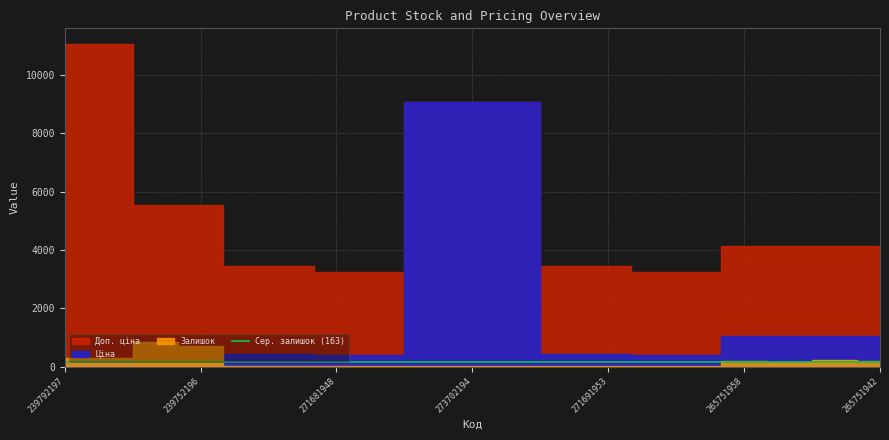

Which series has the largest range (max minus min)?

Ціна